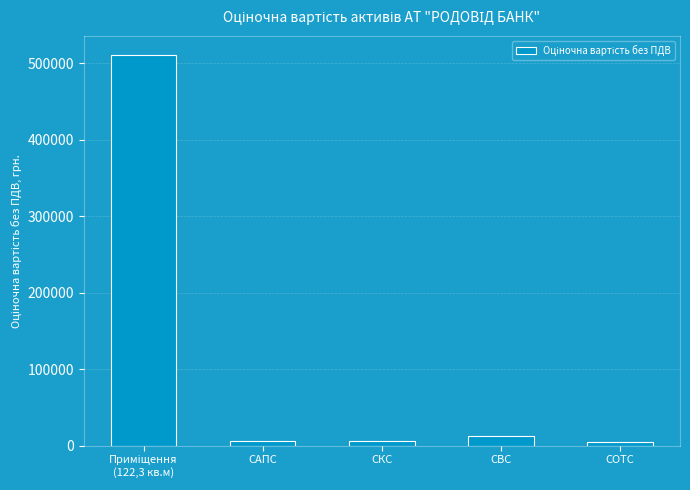

What is the change in value from СКС to СВС?

+7474.6